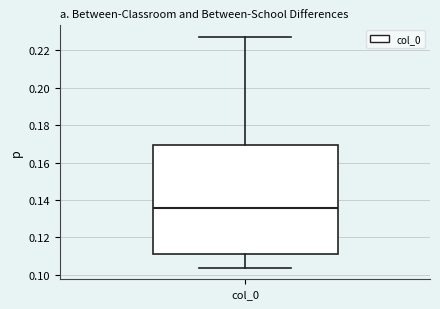

Read this box plot against the y-axis: the position of the median line, the range covered by the box, and the ends of both whiskers. The values are not printed on the chart, so give them approximately, as read against the axis.

median 0.136, box 0.112 to 0.170, whiskers 0.104 to 0.228